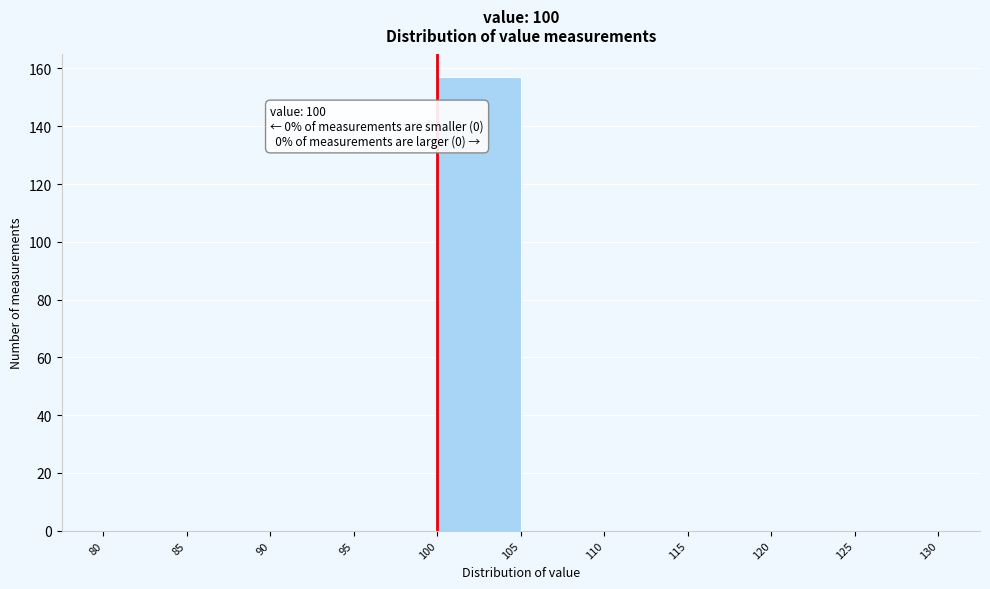

Over which range of the x-axis is the bar tallest?

100 to 105